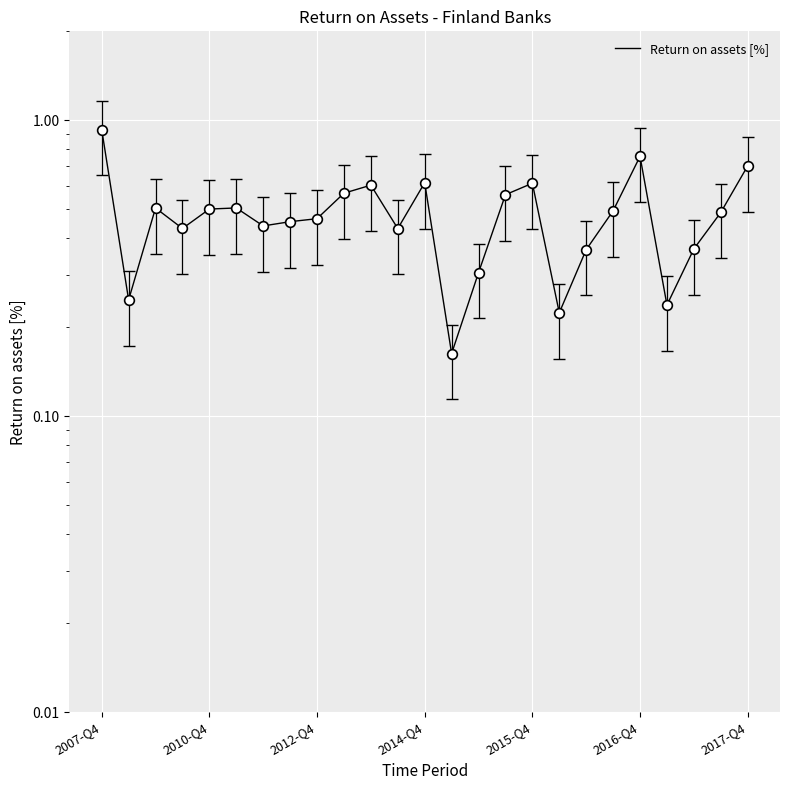

Reading left to right, what are all the values shown in this chart?

0.9	0.2	0.5	0.4	0.5	0.5	0.4	0.5	0.5	0.6	0.6	0.4	0.6	0.2	0.3	0.6	0.6	0.2	0.4	0.5	0.8	0.2	0.4	0.5	0.7